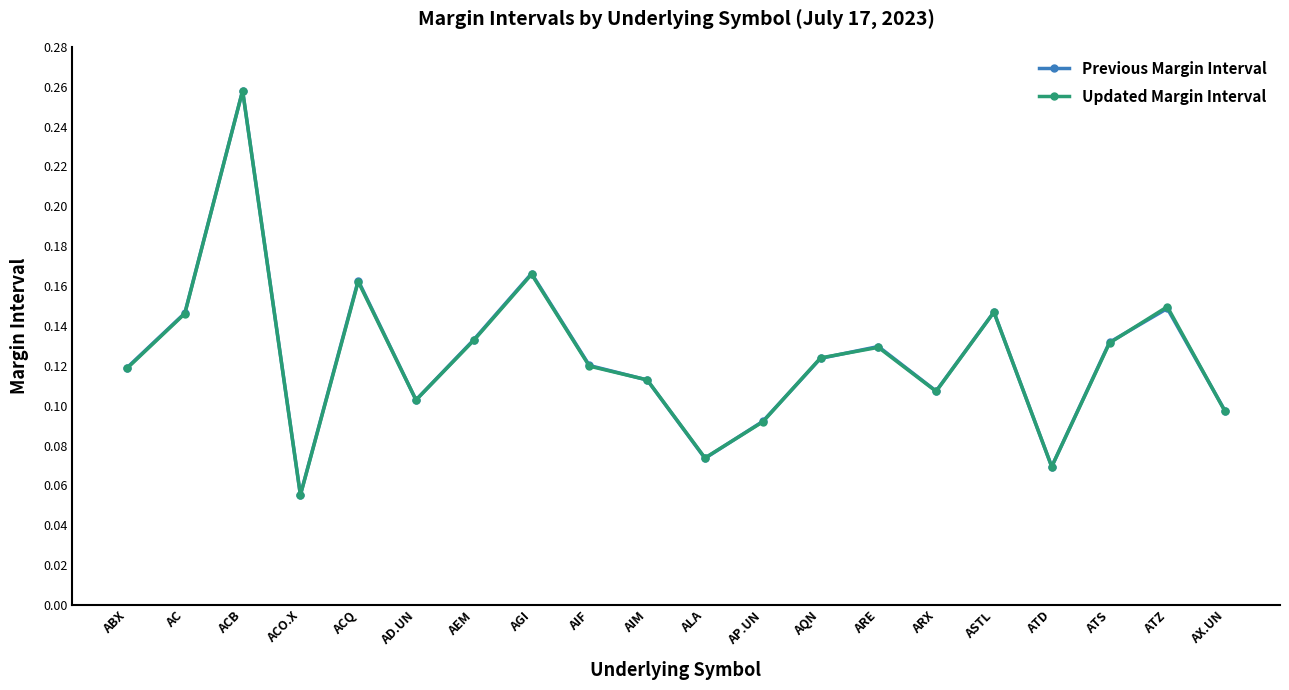

In Updated Margin Interval, how many points are higher than both neighbors (excluding endpoints)?

6